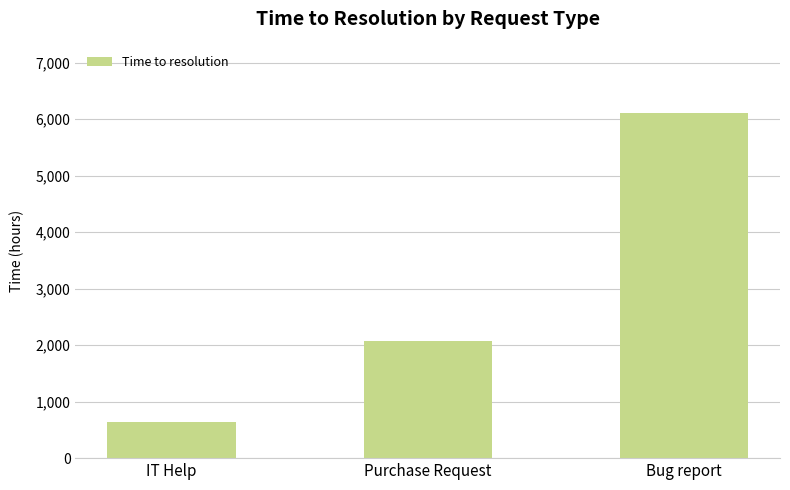

Are the bars grouped side by side (vs. stacked)?

No